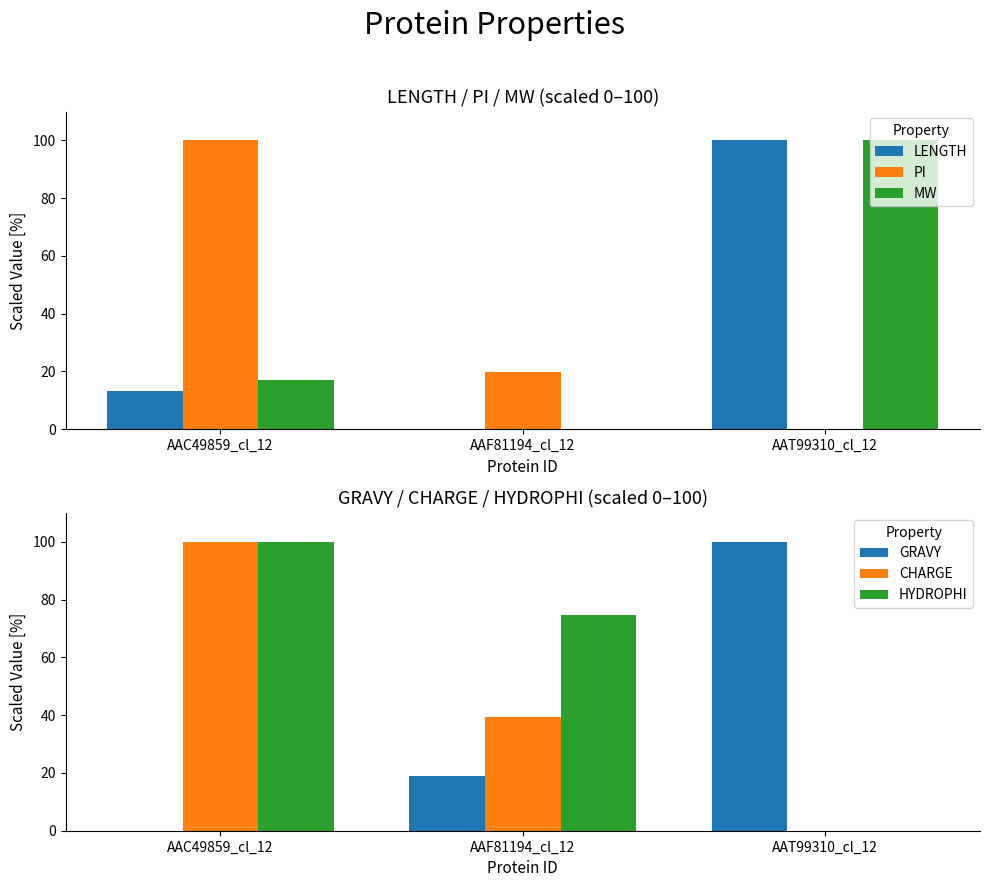

What is the label of the 1st bar from the left?

AAC49859_cl_12